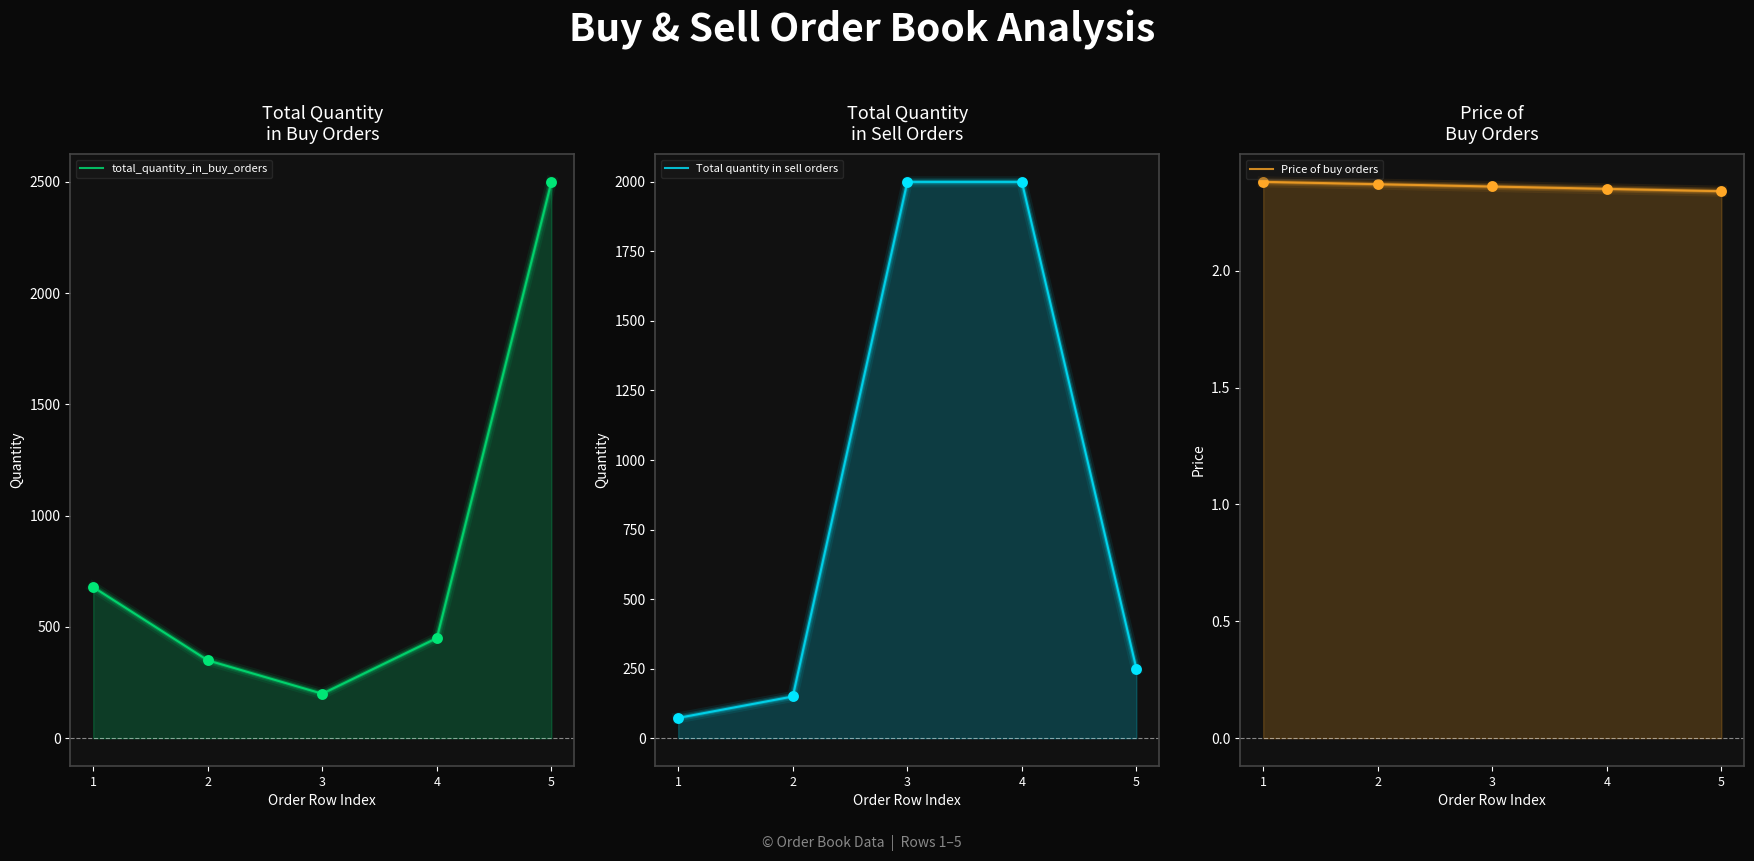

Which series has the largest Y range (max minus min)?

total_quantity_in_buy_orders